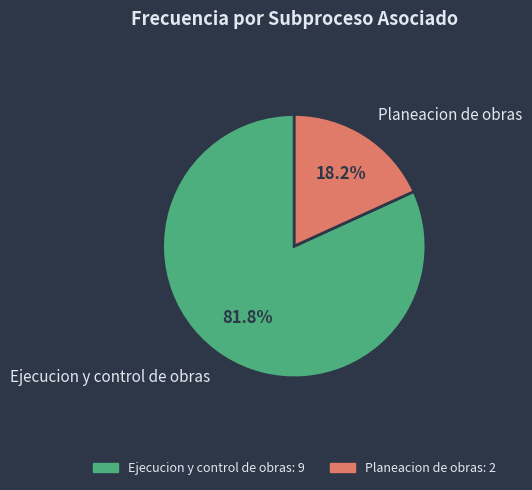

To the nearest percent, what is the average slice percentage?

50%